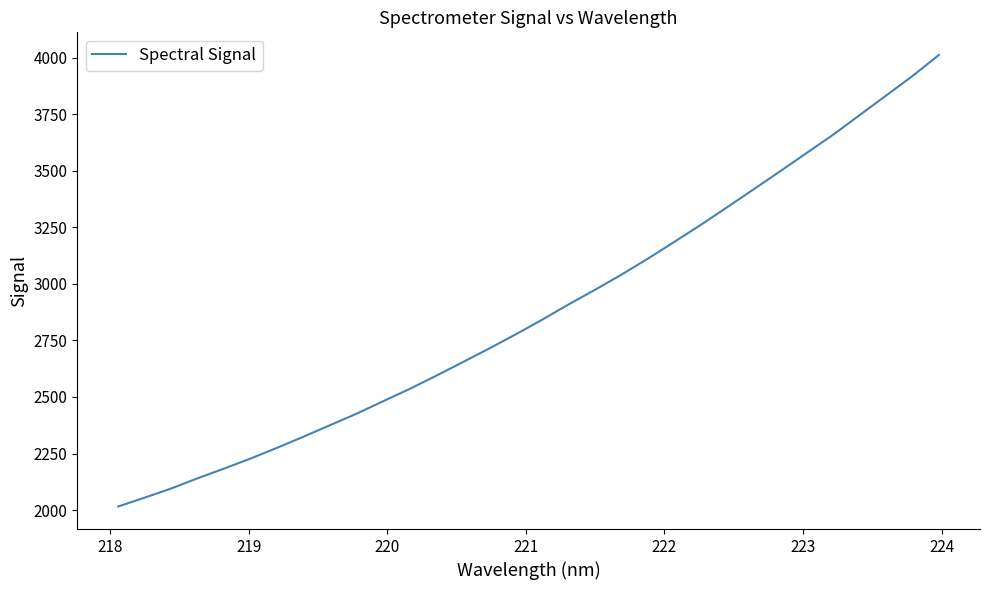

What is the minimum value shown in the chart?

2015.8